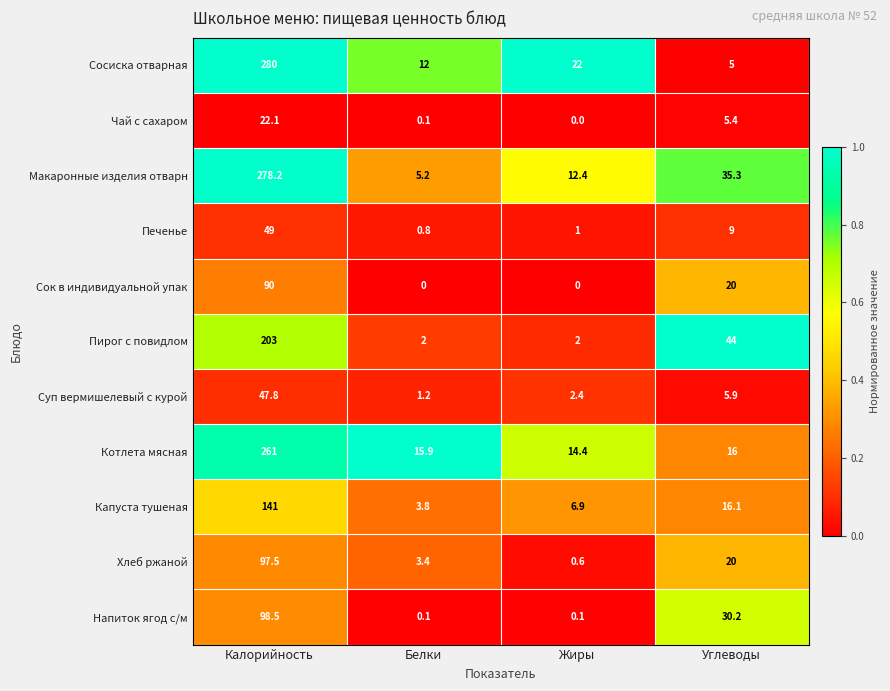

At which category is the sum across all series the highest?

Калорийность